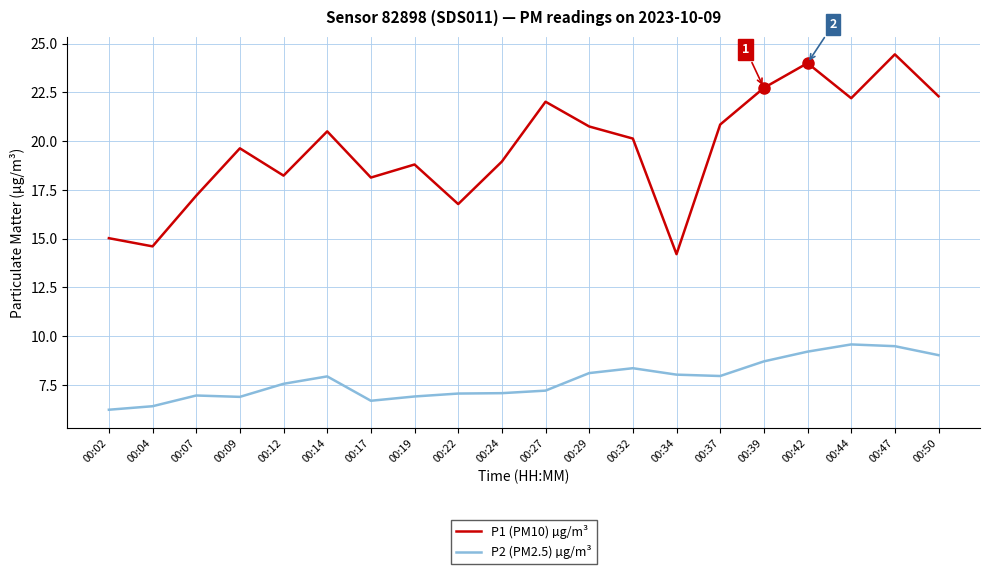

The value of P1 (PM10) µg/m³ at 00:27 is 29.1. True or false?

False